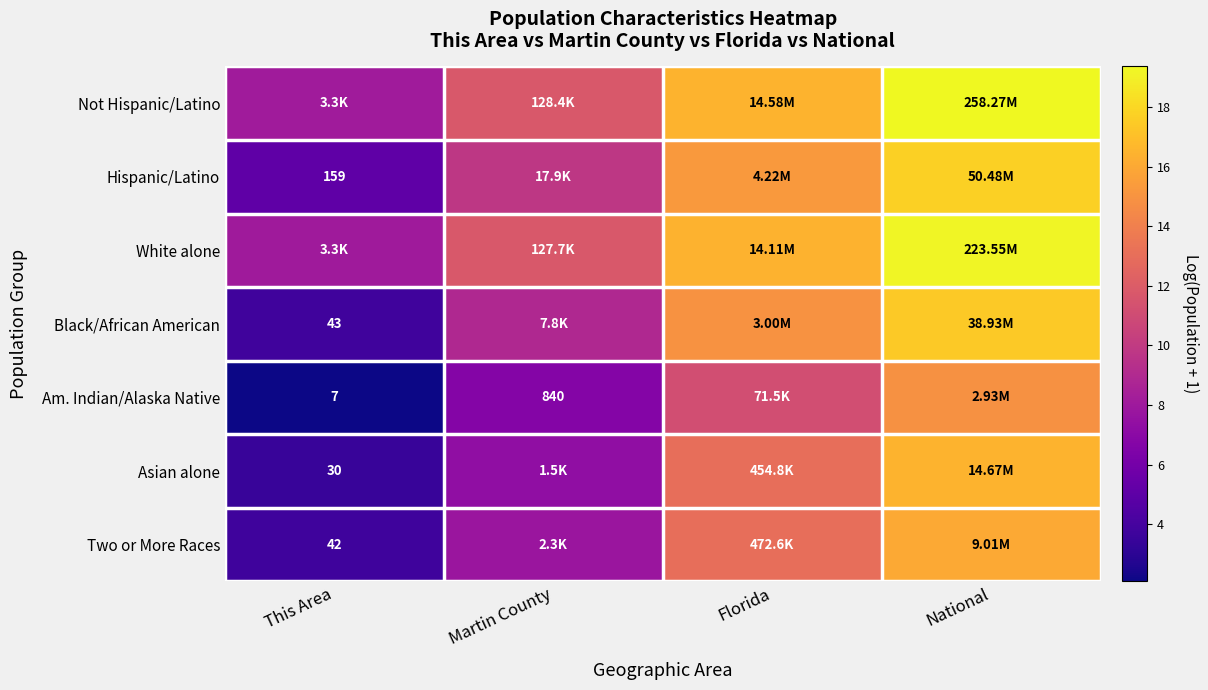

Rank the series by their maximum value, from lowest to highest.

Am. Indian/Alaska Native, Two or More Races, Asian alone, Black/African American, Hispanic/Latino, White alone, Not Hispanic/Latino